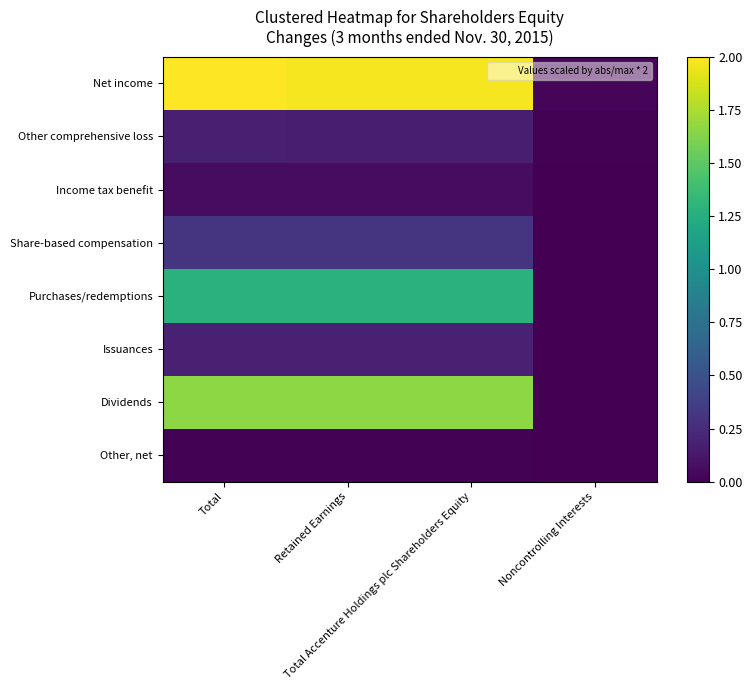

What is the spread (max minus min) of values at Total?

2.0